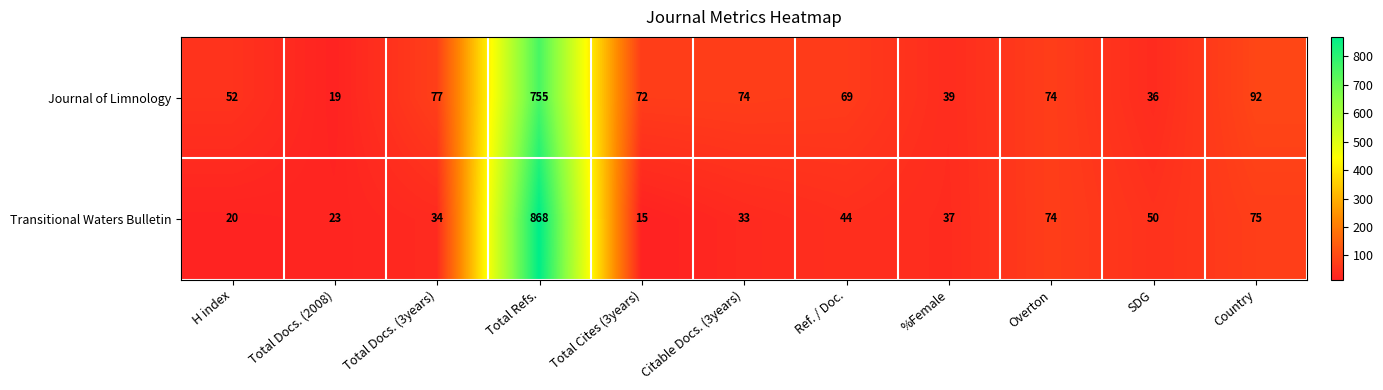

Rank the series at Total Docs. (3years) from highest to lowest value.

Journal of Limnology, Transitional Waters Bulletin